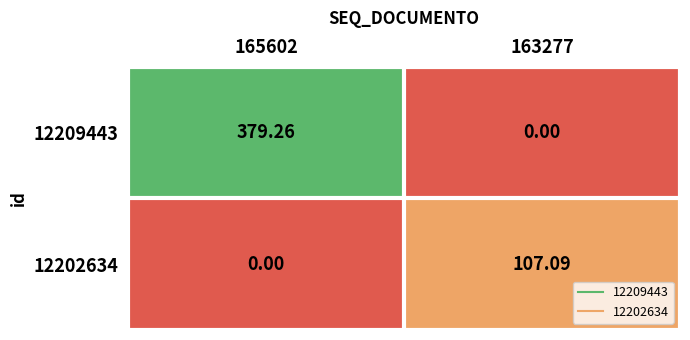

At which category does the chart reach its peak across all series?

165602